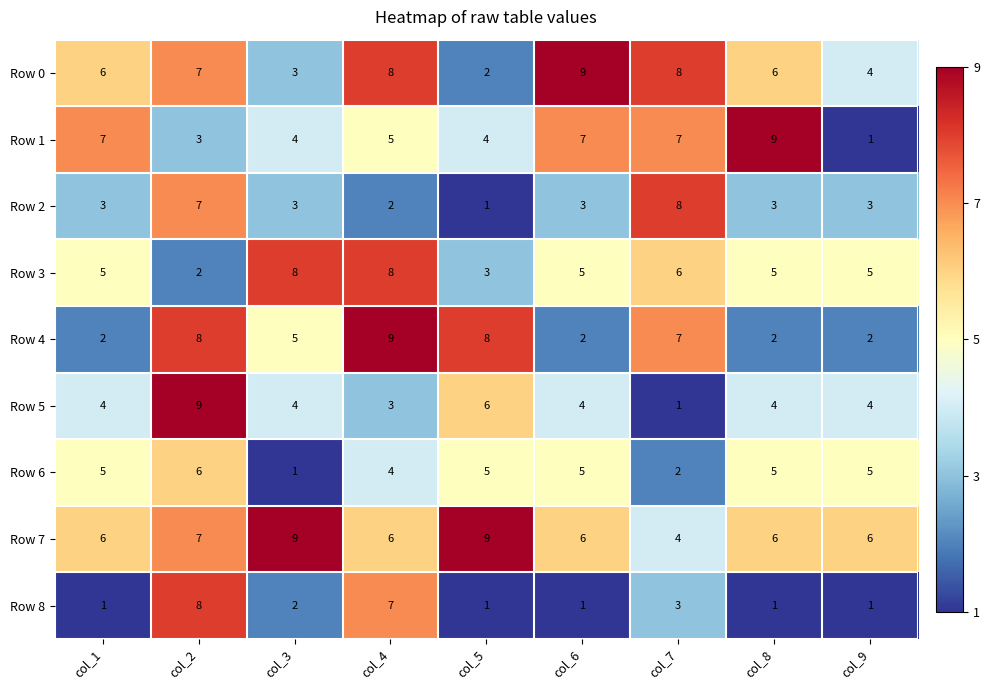

Is it true that Row 3 equals 2 at col_2?

True